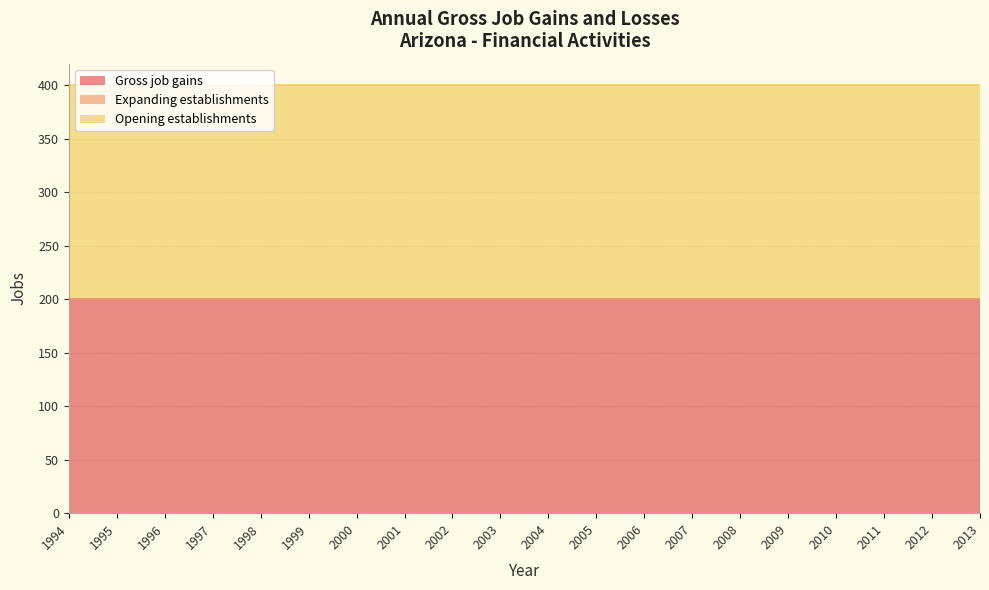

Where is Opening establishments nearest to the value 200?

1994